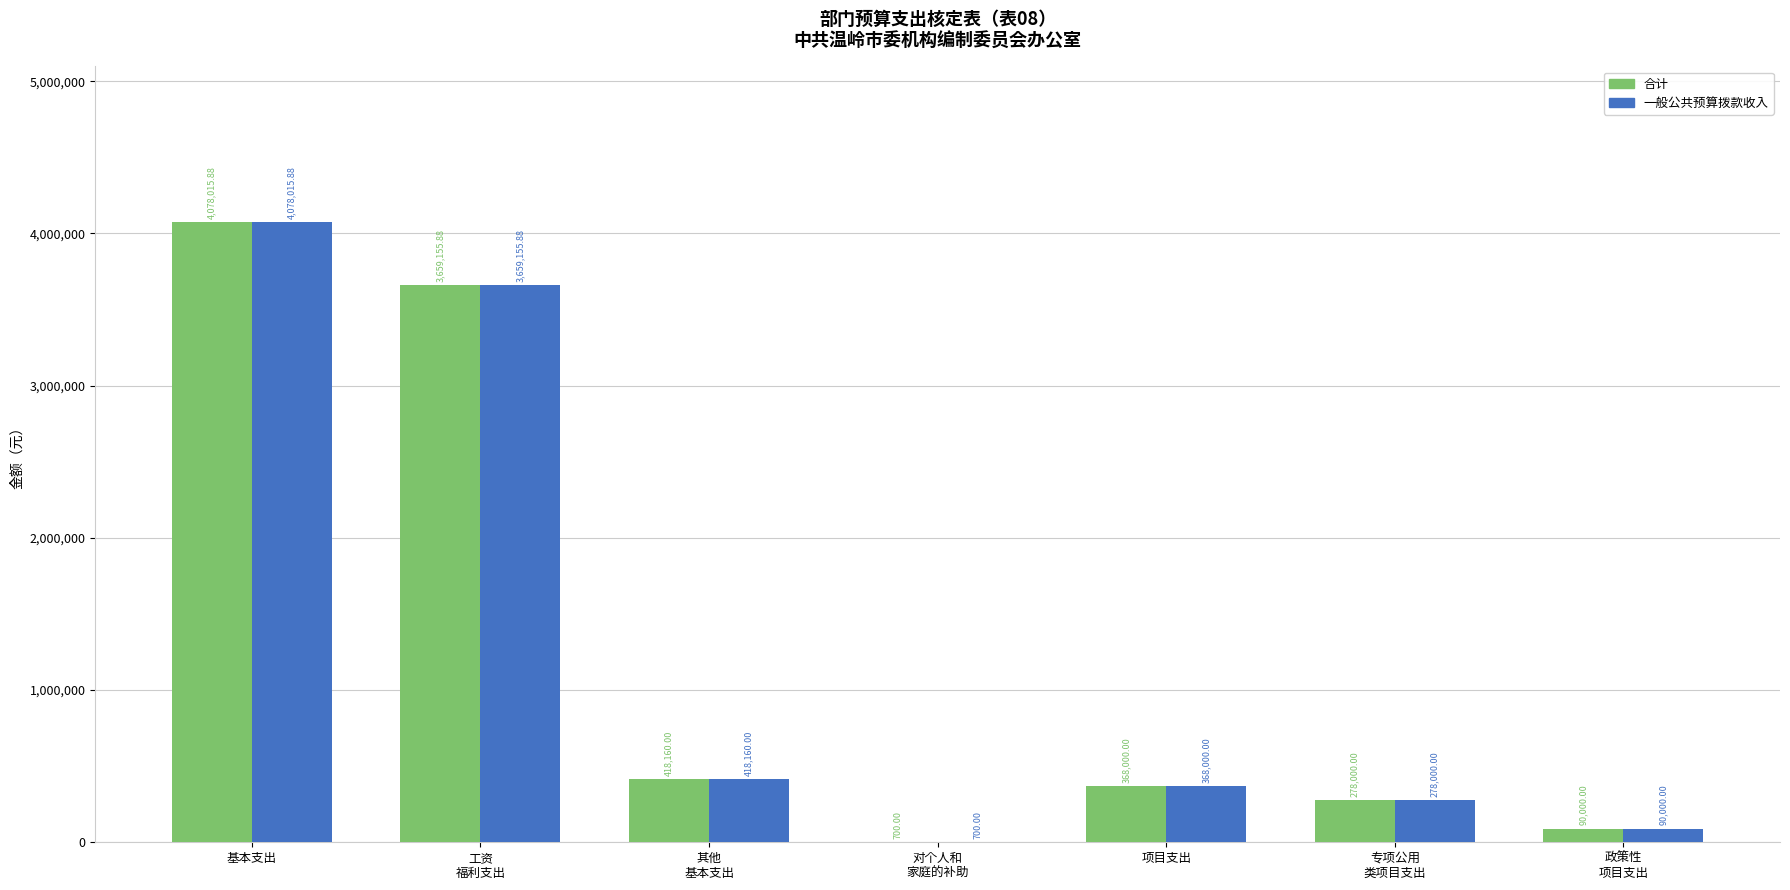

What is the sum of all 一般公共预算拨款收入 values?

8892031.8